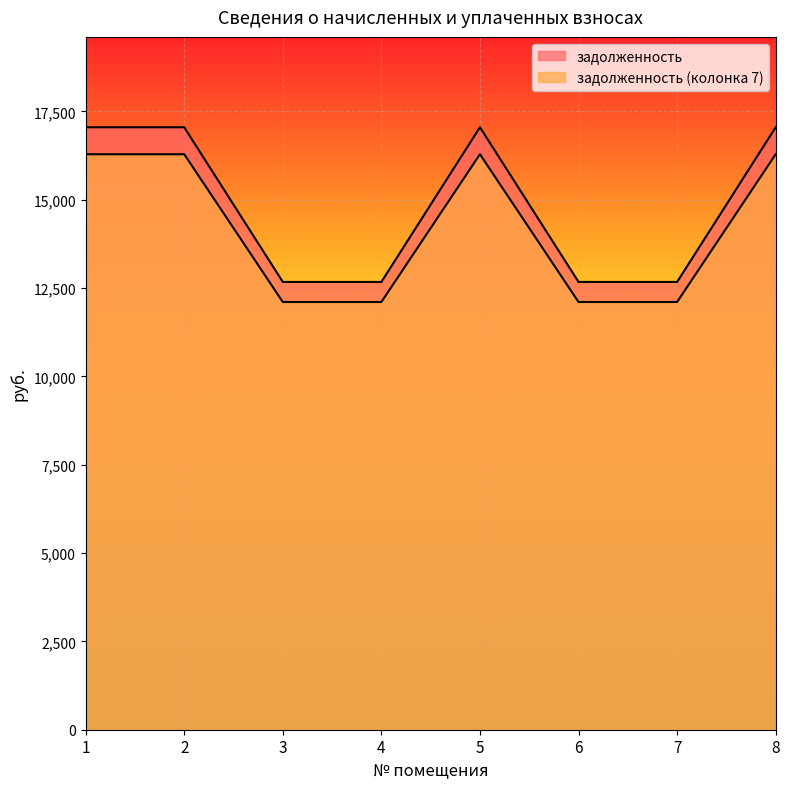

What is the value of the задолженность point at the 6th from the left?

12672.0